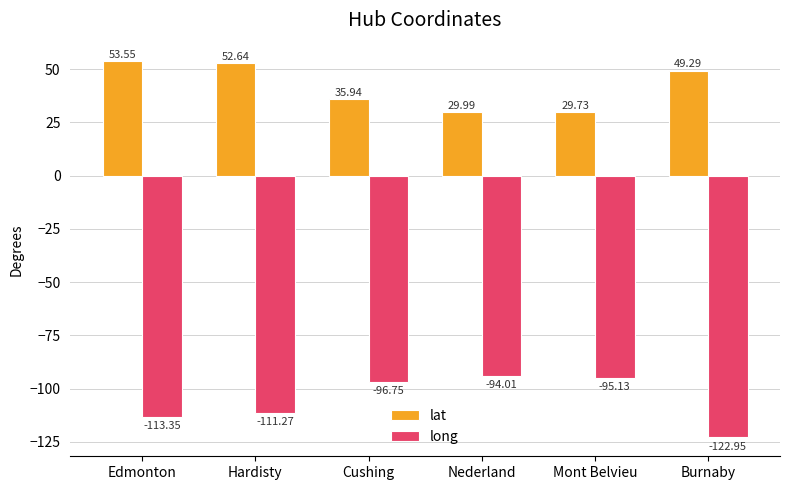

Is the value of long at Burnaby greater than the value of lat at Hardisty?

No